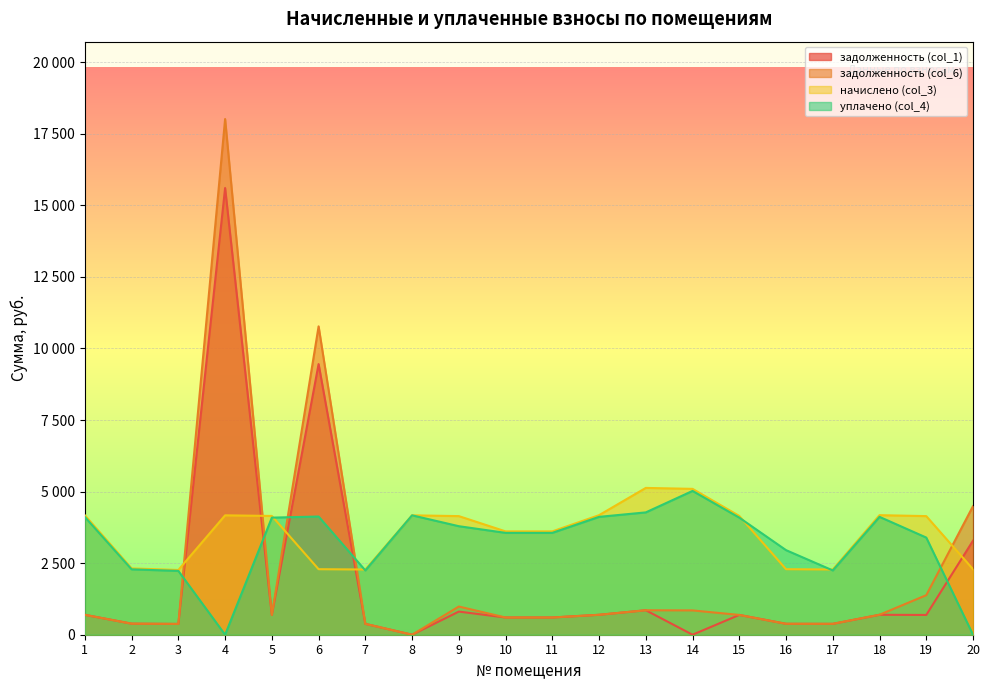

Which category has the lowest value in the задолженность (col_6) series?

8